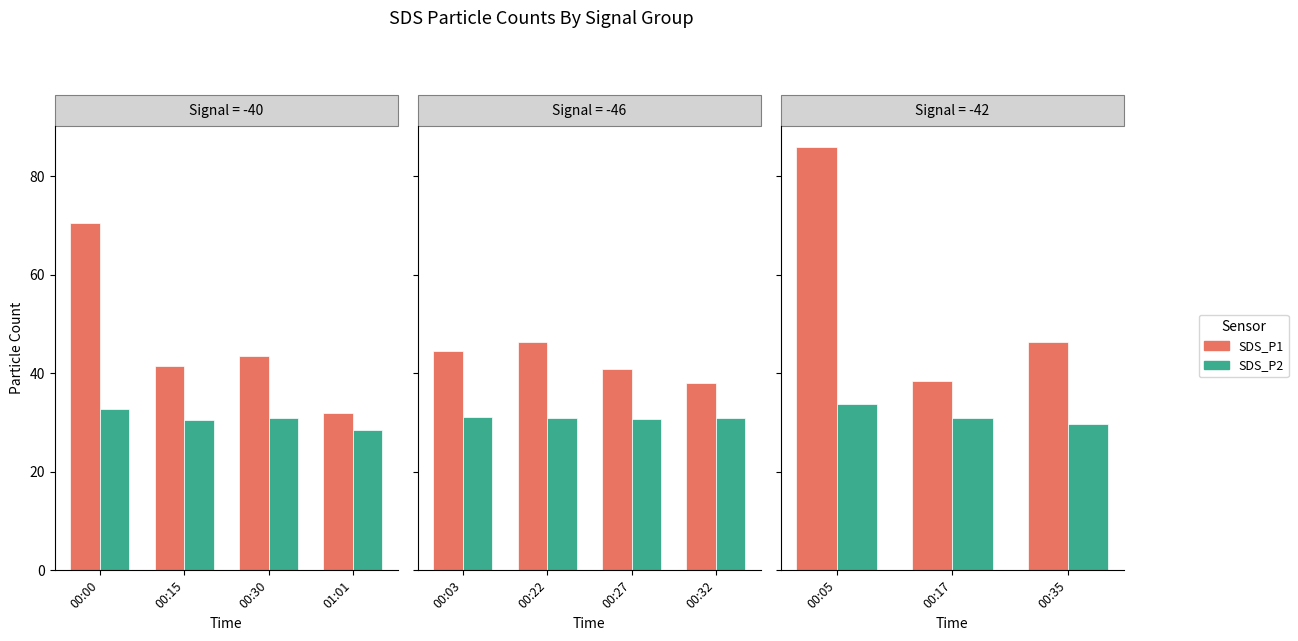

Are the bars grouped side by side (vs. stacked)?

Yes